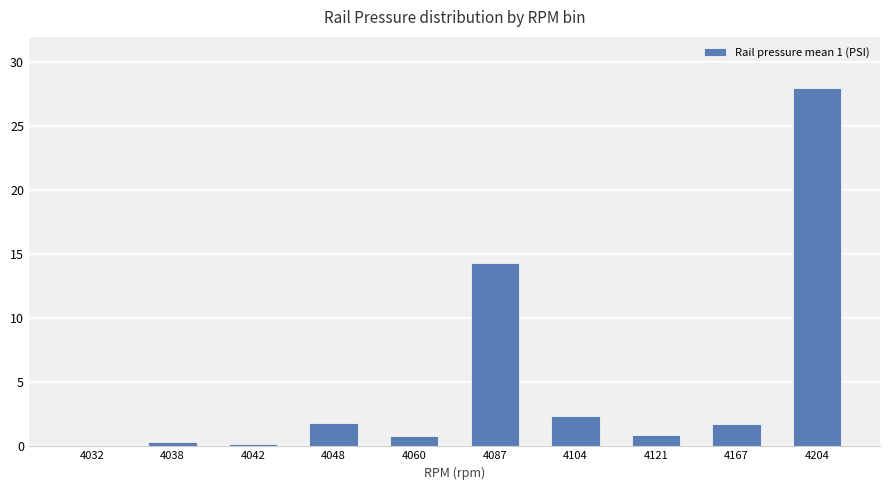

Between 4060 and 4038, which is larger?

4060